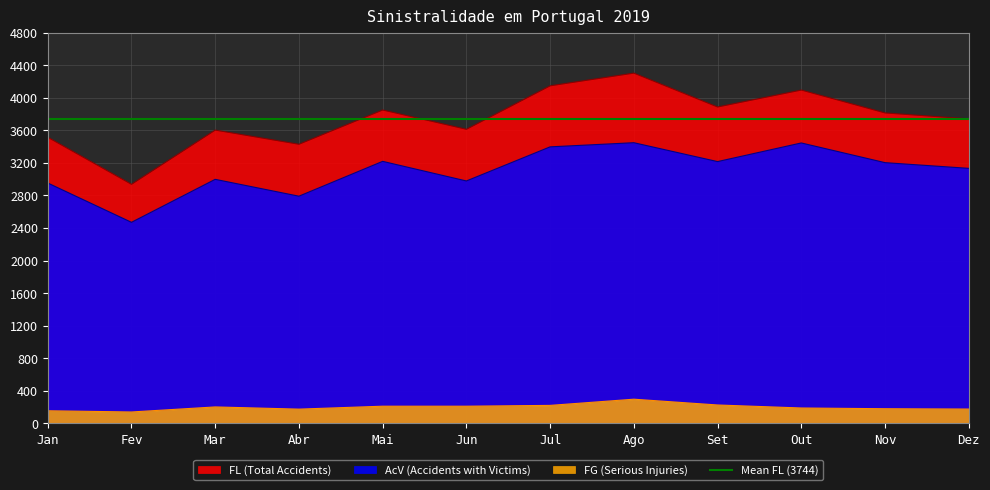

Count the number of categories in the chart.

12